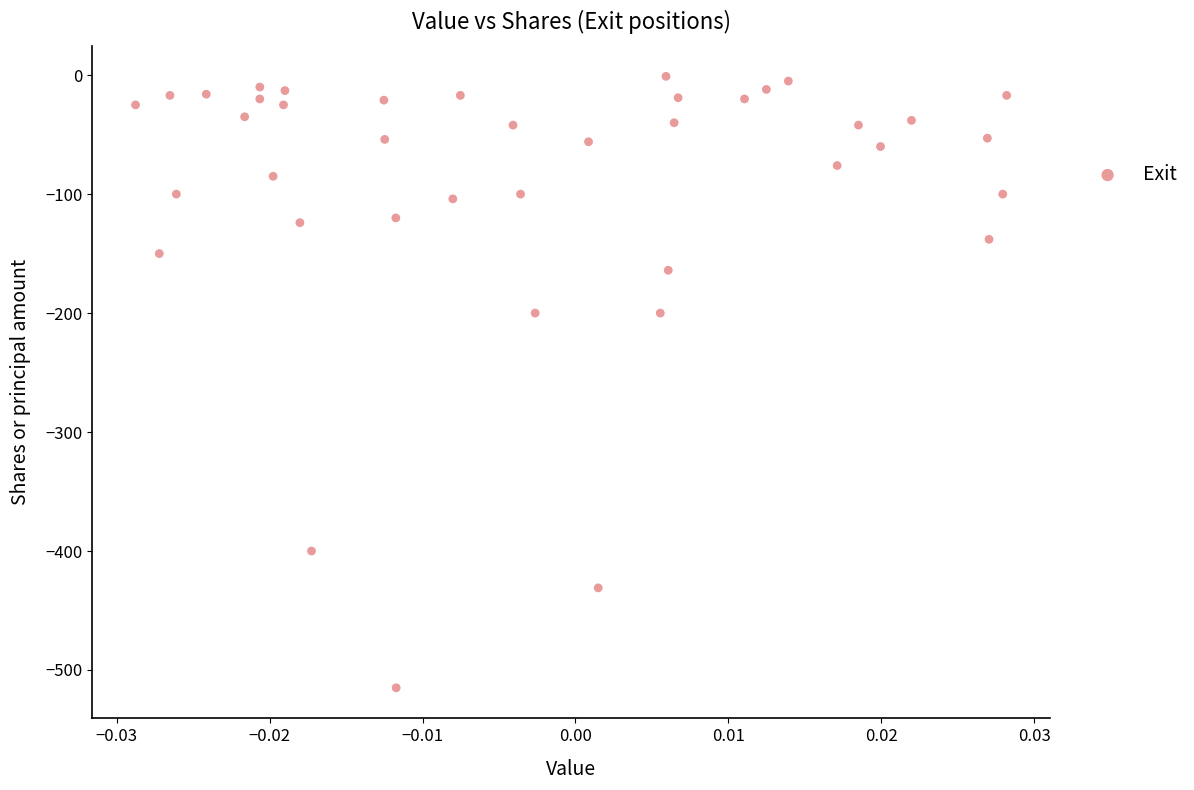

What is the range of Y values (max minus min)?

514